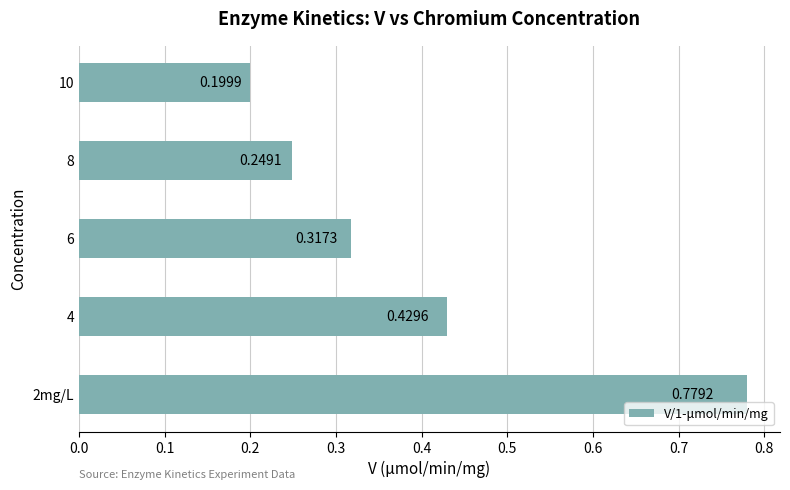

What is the sum of all values?

2.0